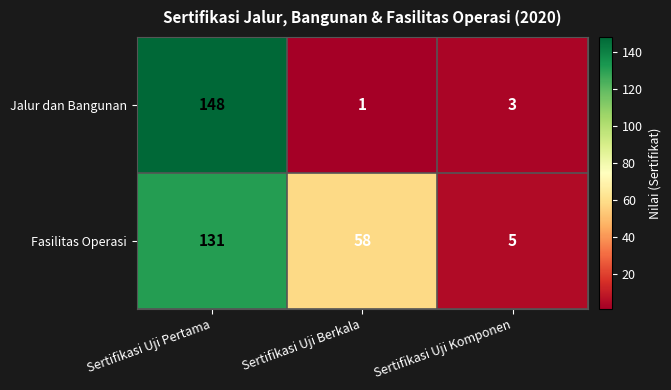

Where is Jalur dan Bangunan nearest to the value 74?

Sertifikasi Uji Komponen